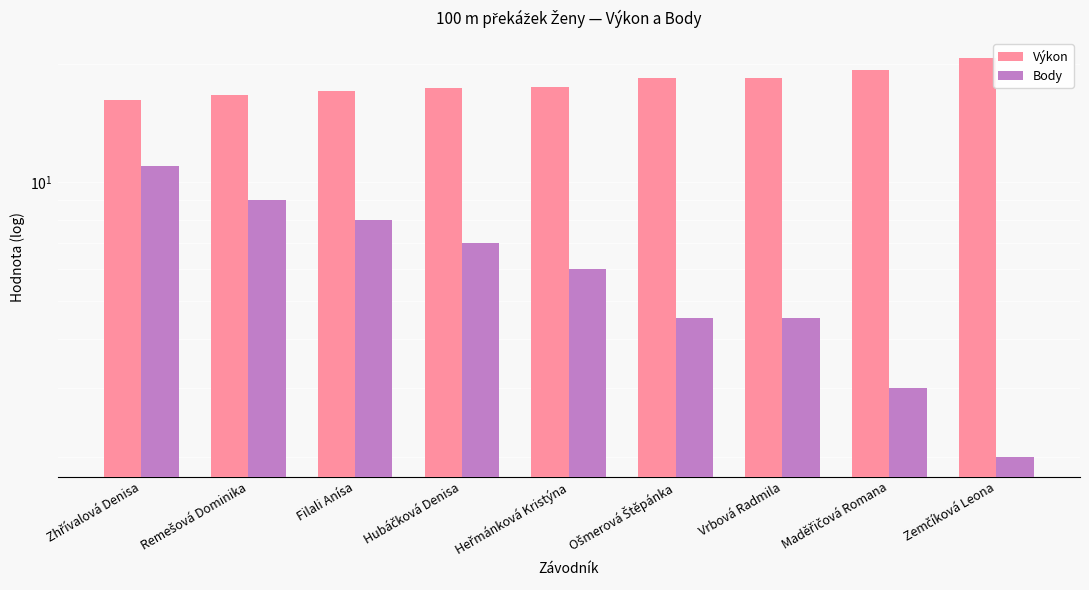

Rank the series by their average value, from highest to lowest.

Výkon, Body